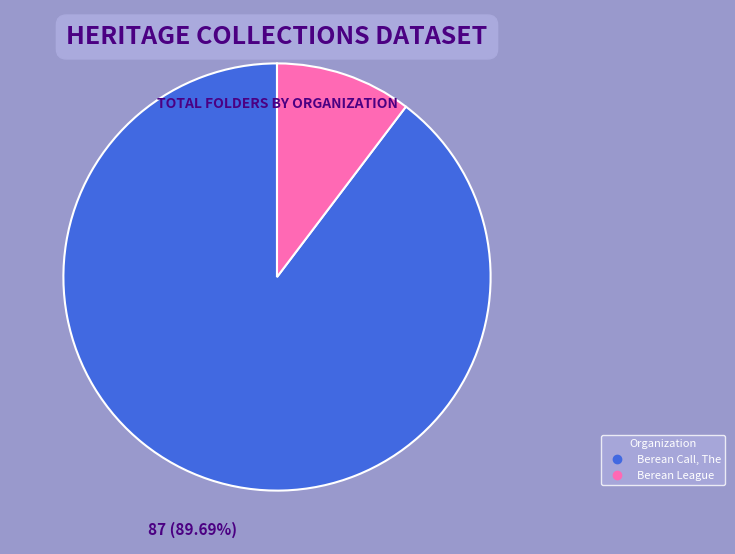

How much of the chart is everything except Berean Call, The?

10.3%